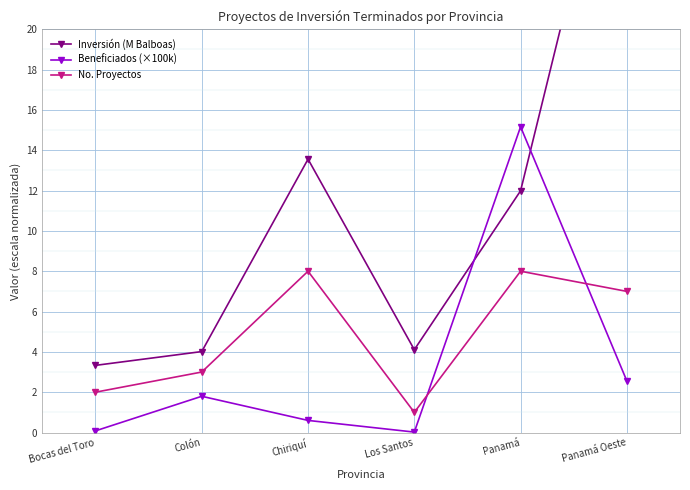

Where does the Beneficiados (×100k) series first go above 1?

Colón